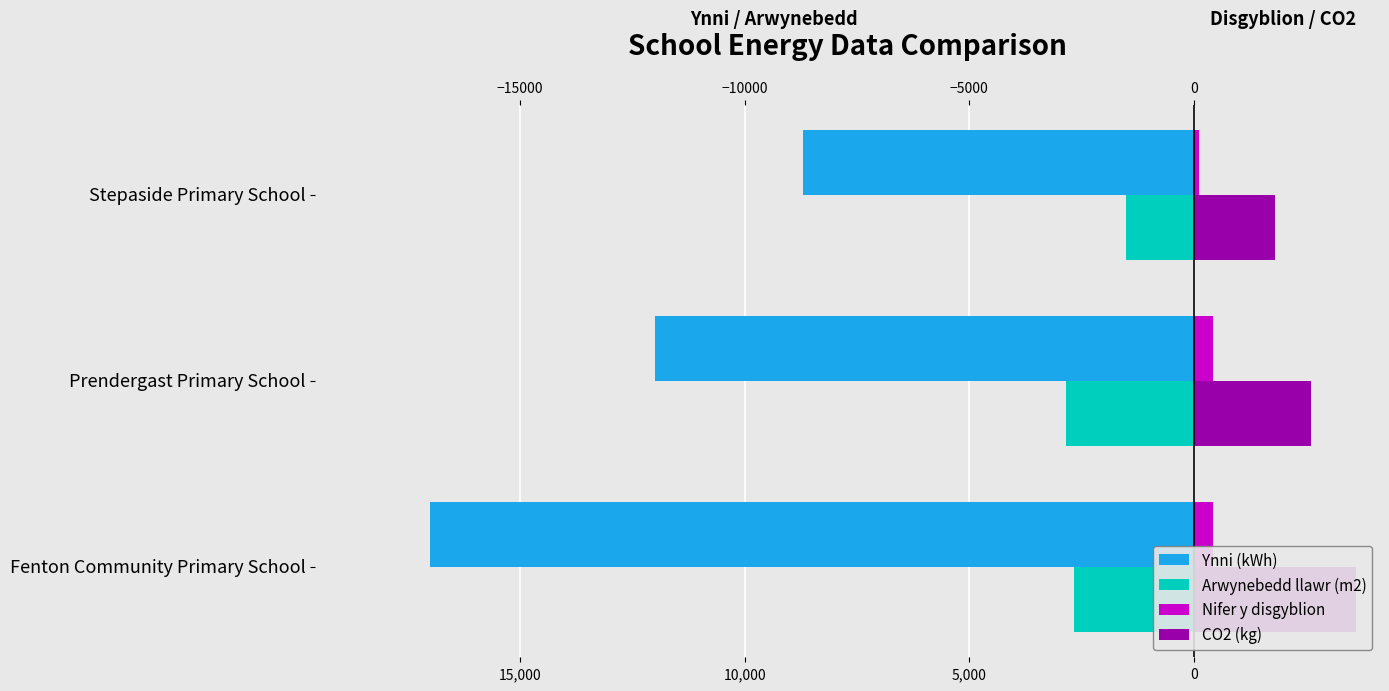

How many bars are there in total?

12